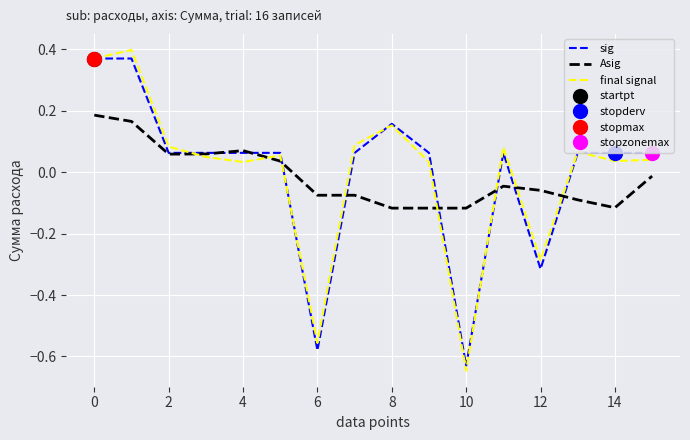

Is the value of sig at 10 greater than the value of final signal at 12?

No